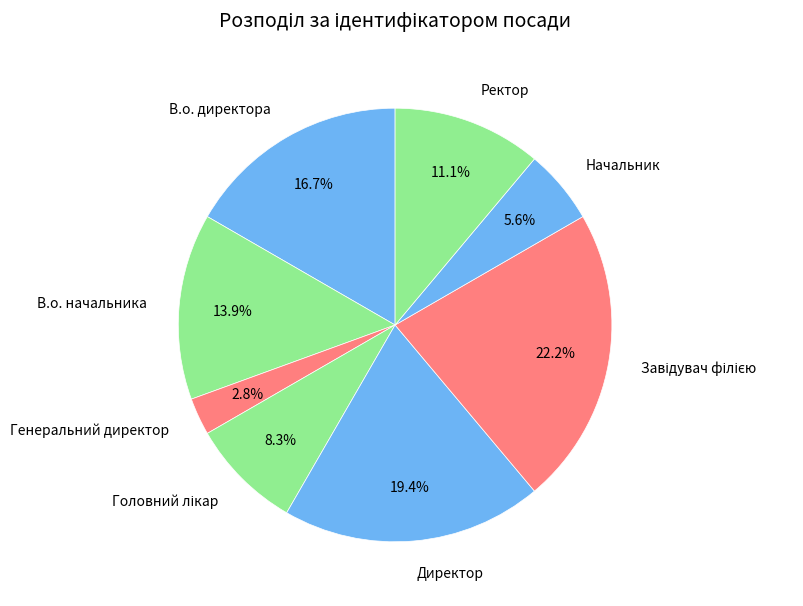

Is there any slice that represents more than half of the pie?

No